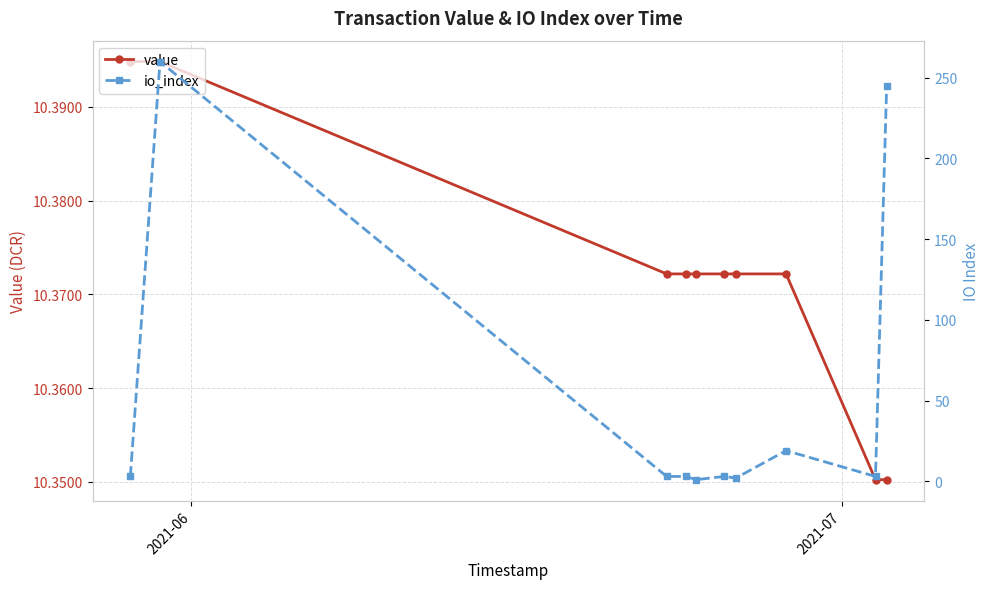

What is the value of the value point at the 2nd from the left?

10.4